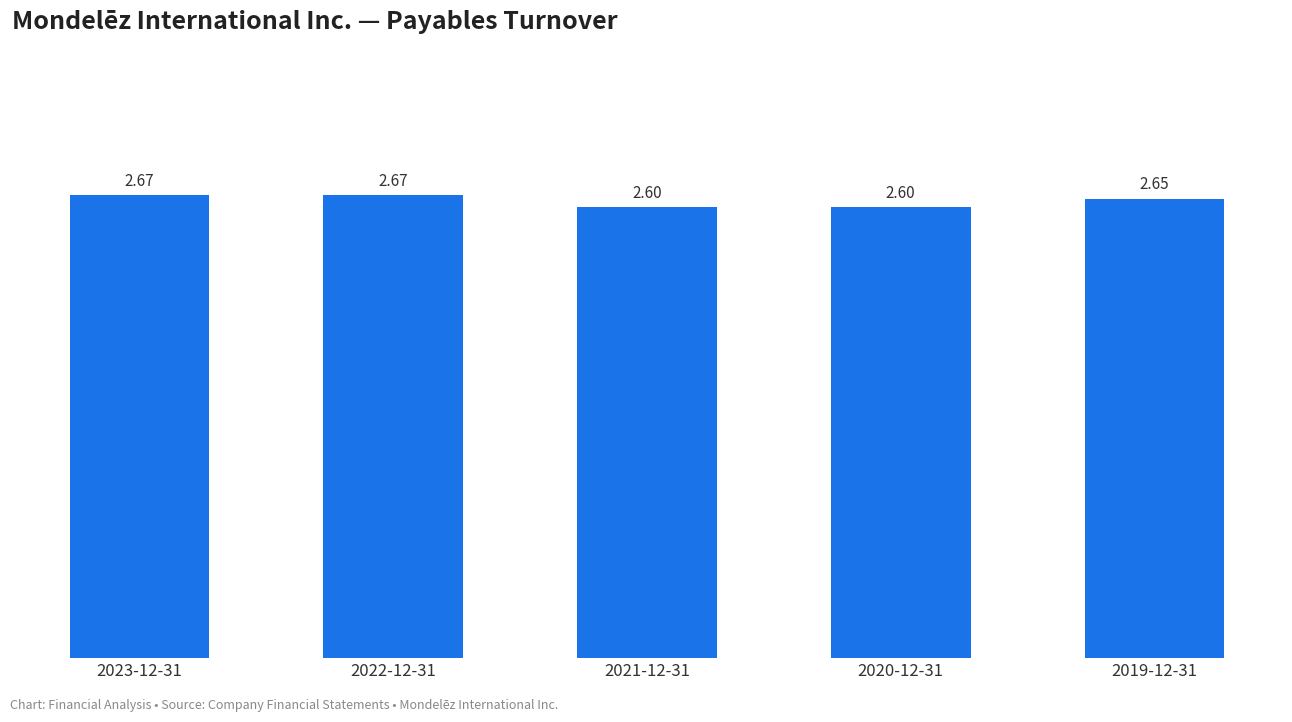

What is the ratio of the value at 2021-12-31 to the value at 2023-12-31?

1.0